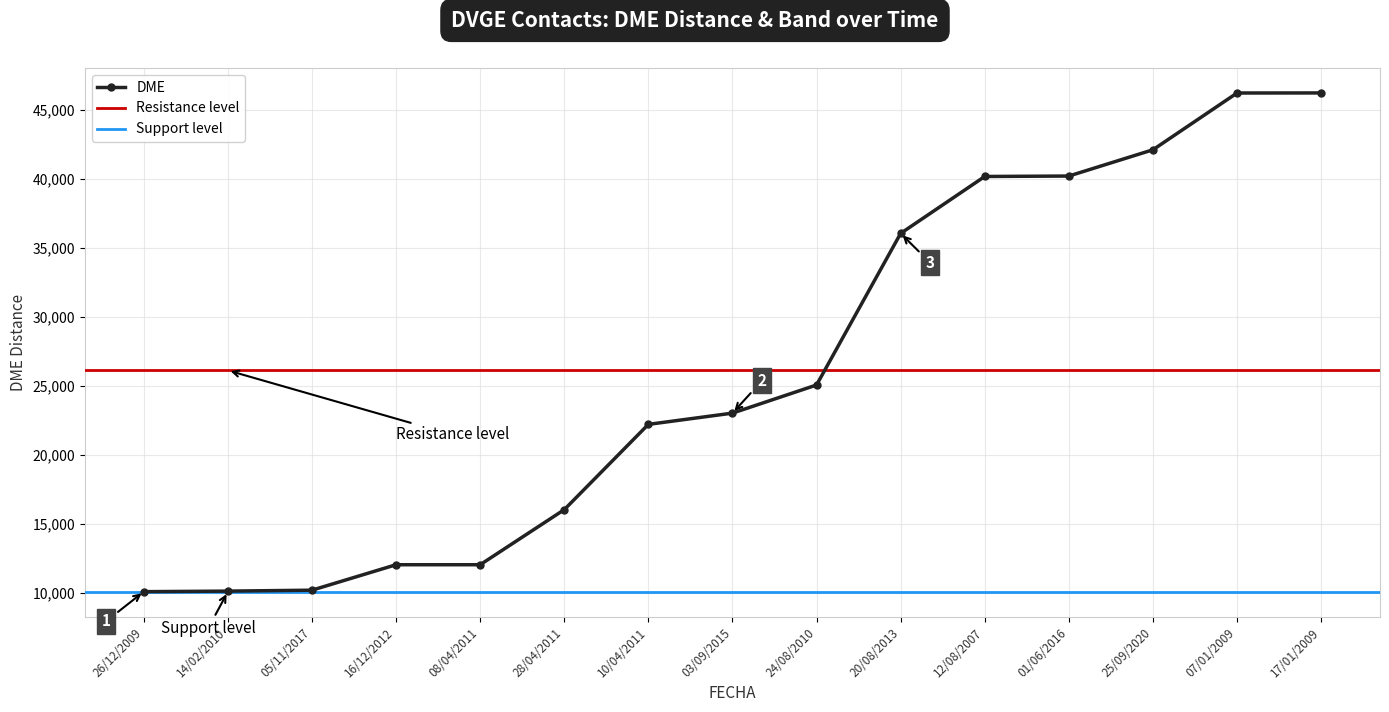

List the labels in order of value, smallest first.

26/12/2009, 14/02/2010, 05/11/2017, 16/12/2012, 08/04/2011, 28/04/2011, 10/04/2011, 03/09/2015, 24/08/2010, 20/08/2013, 12/08/2007, 01/06/2016, 25/09/2020, 07/01/2009, 17/01/2009